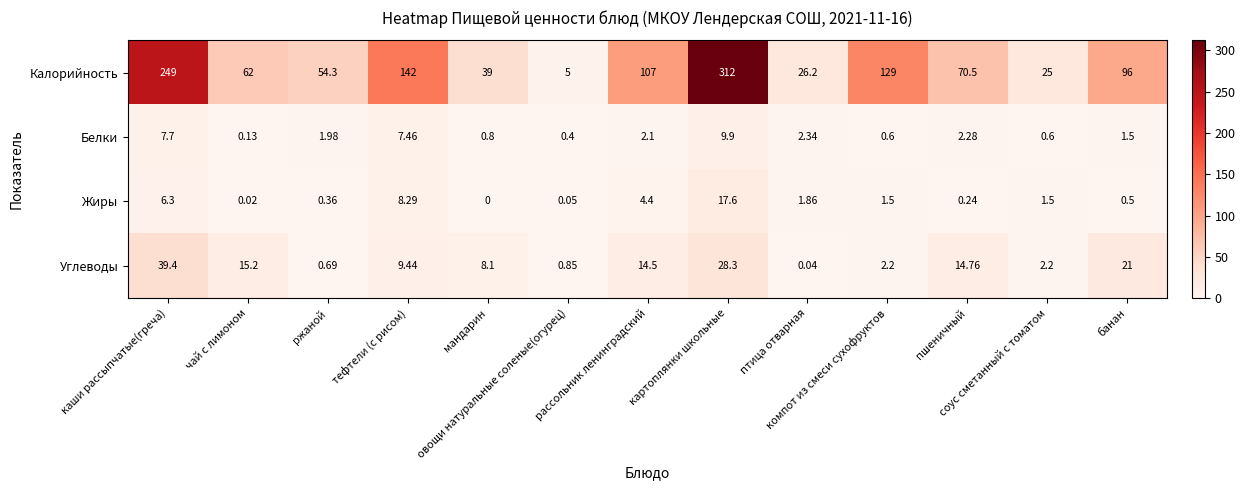

How many data points does each series have?

13